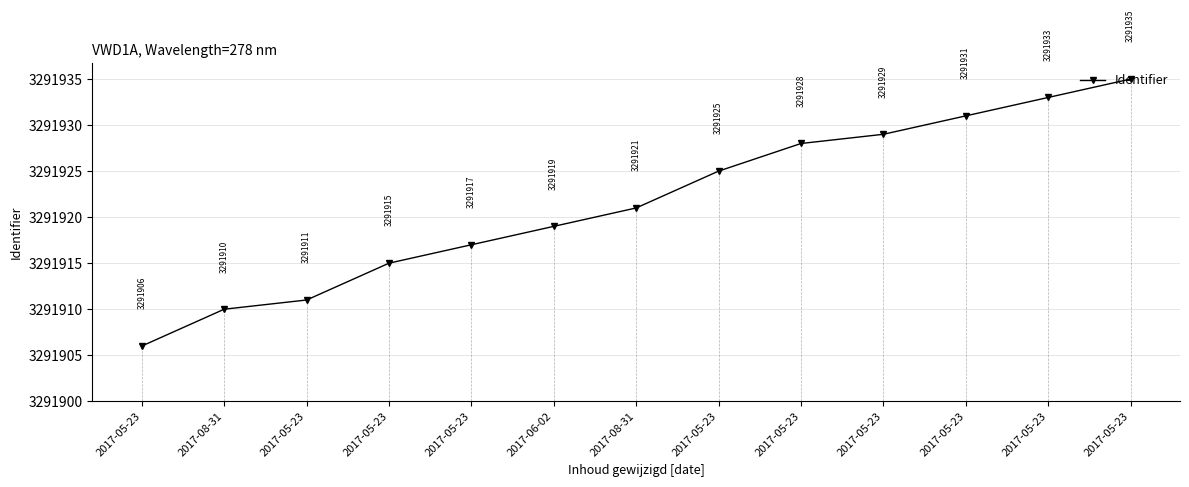

What is the smallest value displayed?

3291906